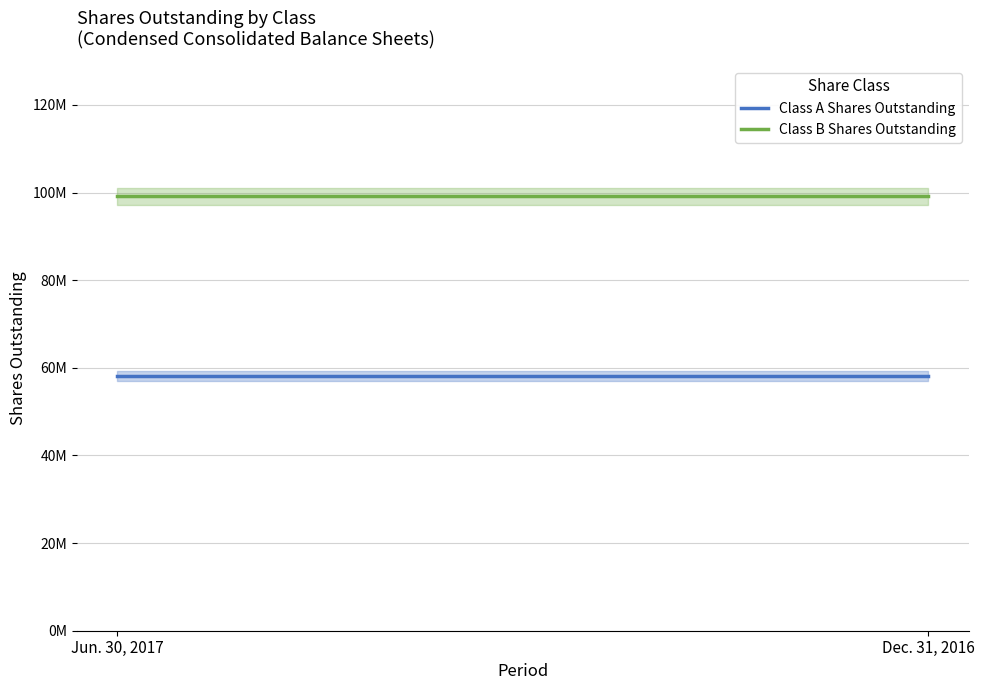

What is the difference between the highest and lowest values at Jun. 30, 2017?

41079440